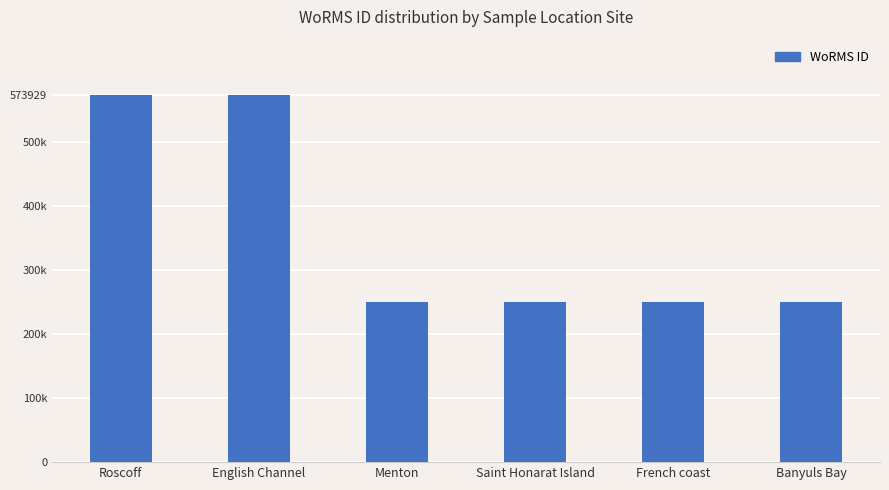

What is the label of the 6th bar from the left?

Banyuls Bay